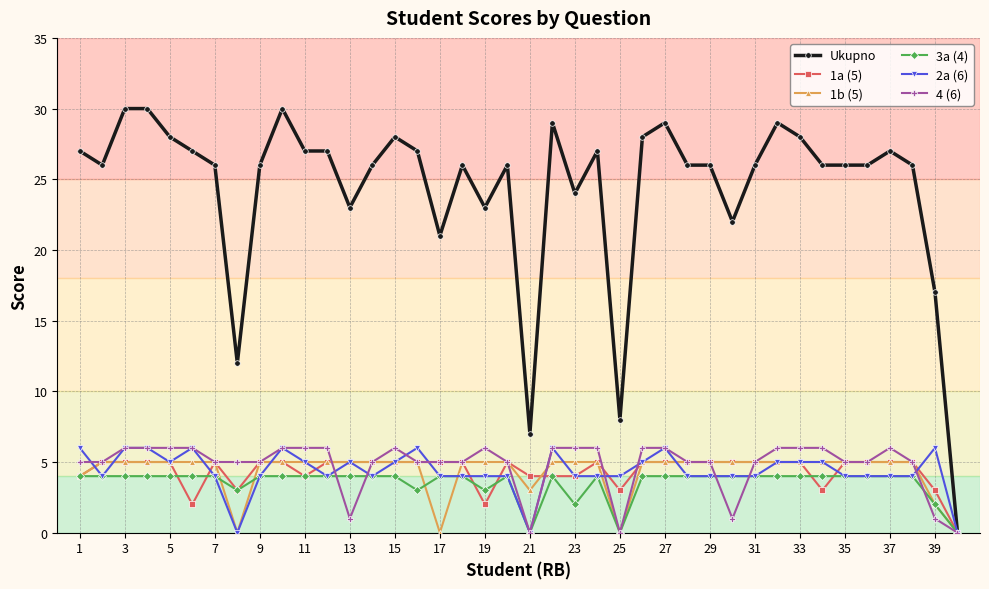

Count the 4 (6) values in the range 5 to 6.

34